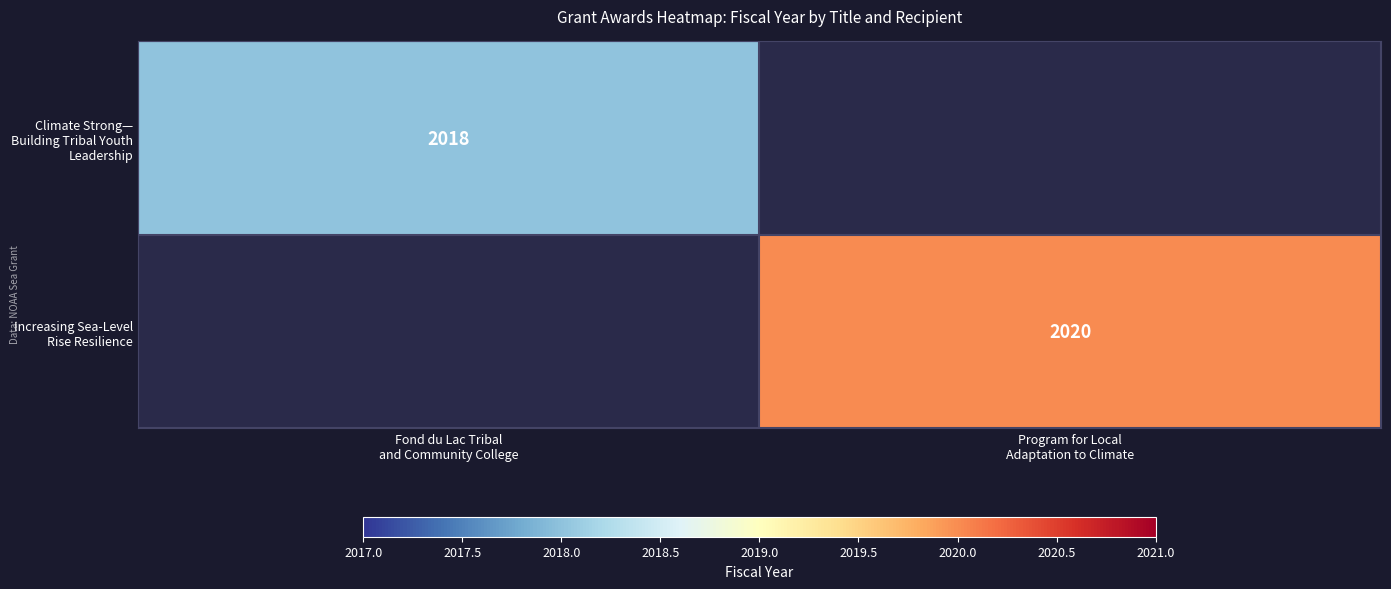

How many positive values does the Increasing Sea-Level Rise Resilience series have?

1